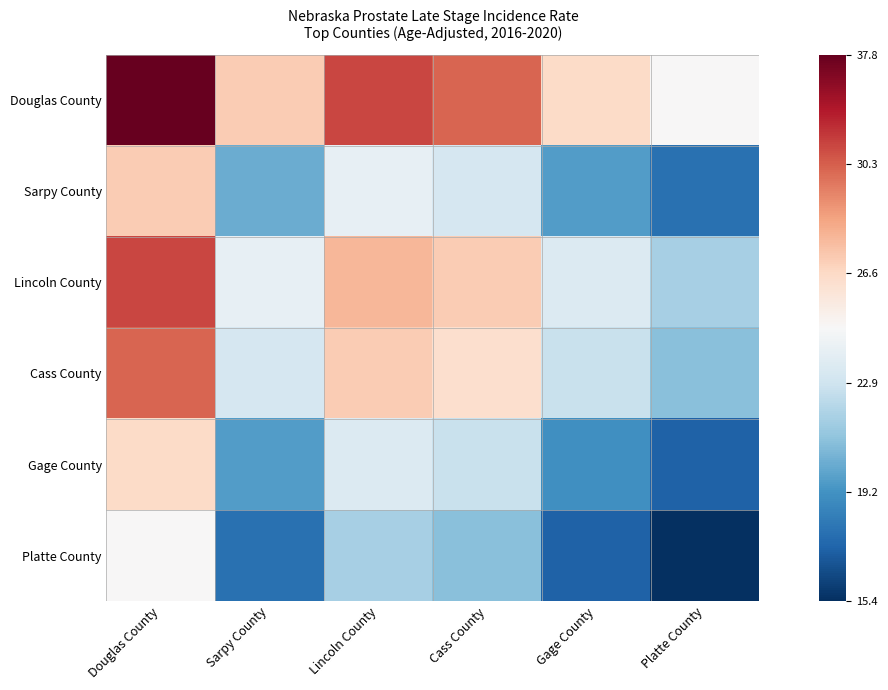

Rank the series by their maximum value, from highest to lowest.

Douglas County, Lincoln County, Cass County, Sarpy County, Gage County, Platte County